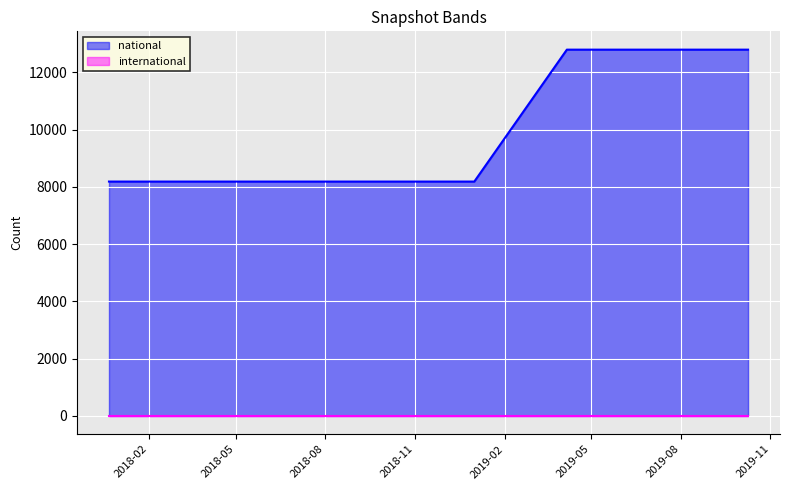

Which label corresponds to the smallest value in the chart?

2018-07-11